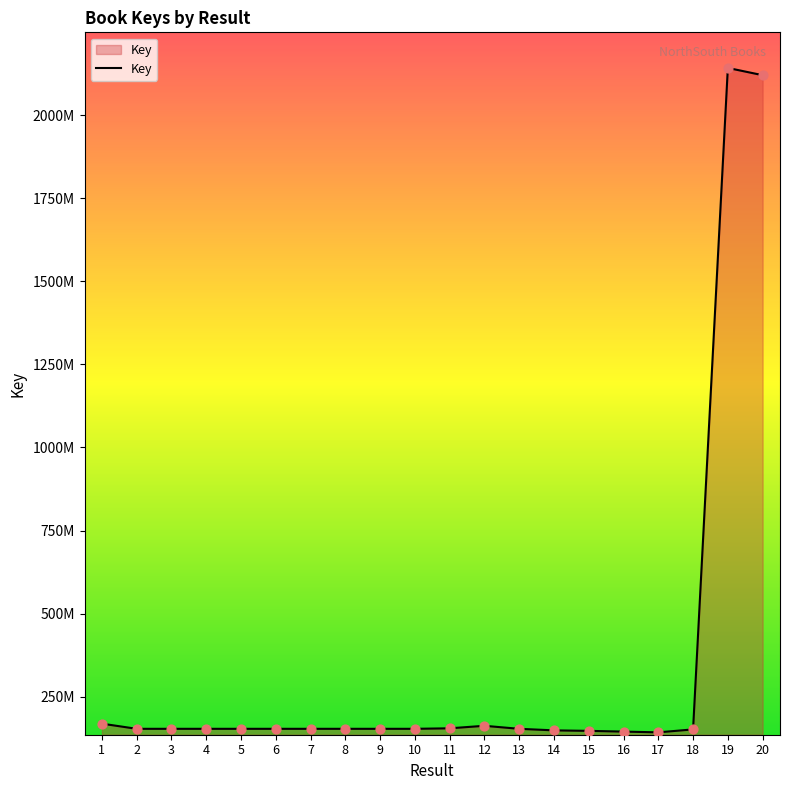

Does the chart have visible grid lines?

No